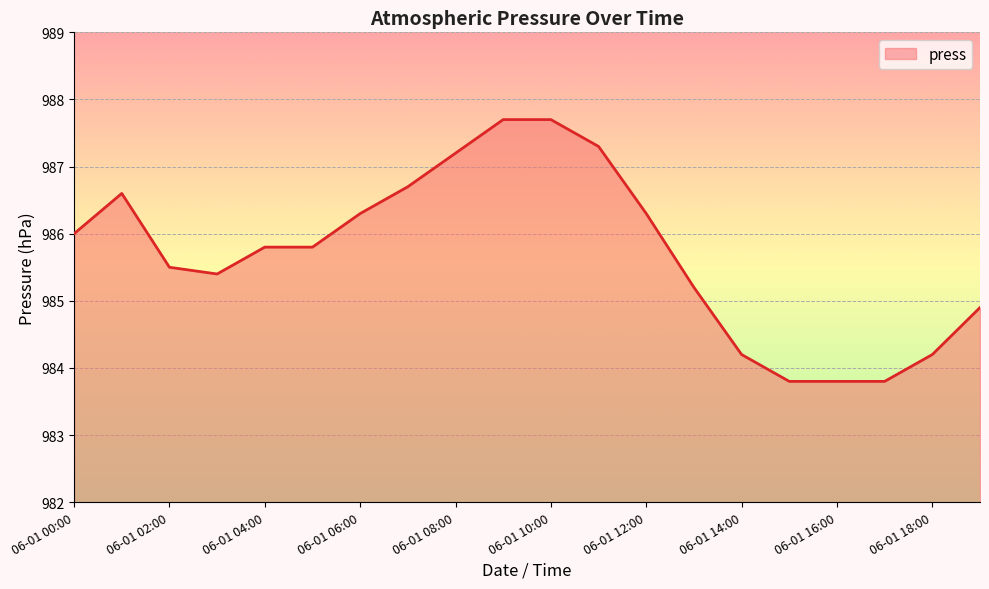

What is the minimum value shown in the chart?

983.8